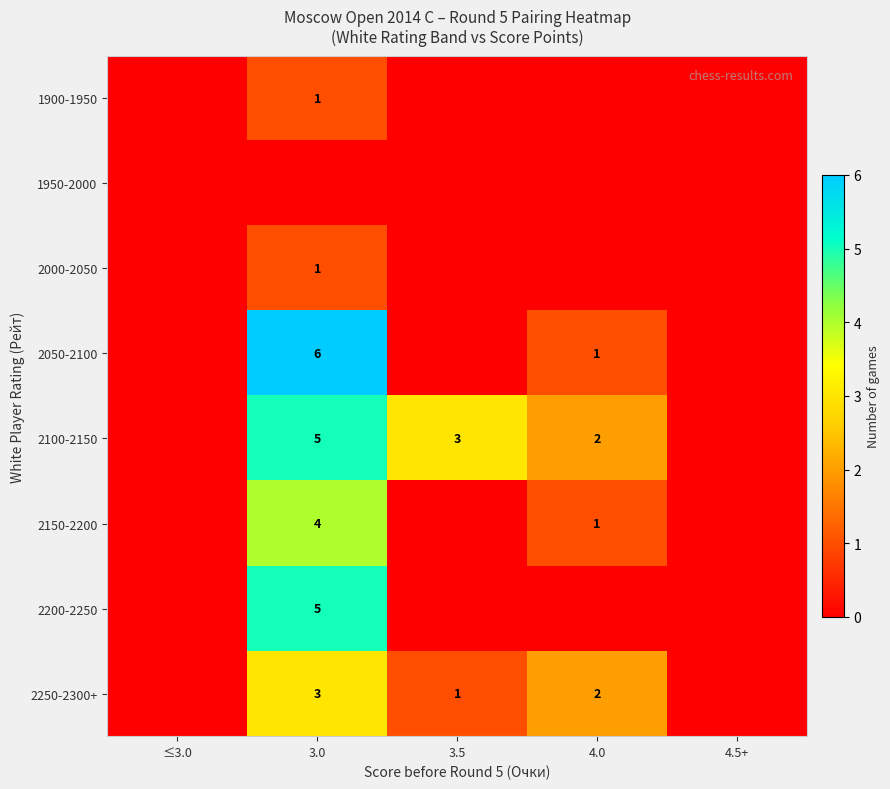

The 2250-2300+ series shows 5 at 3.0. True or false?

False